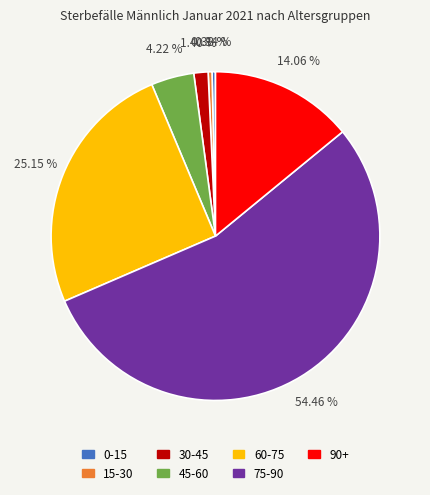

What is the ratio of the value at 75-90 to the value at 0-15?

162.0